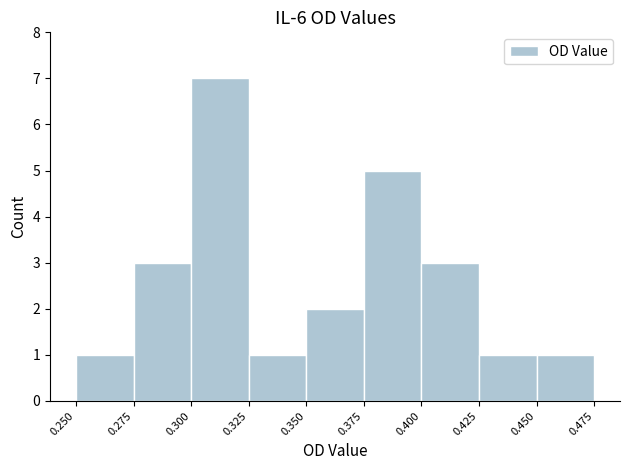

Reading left to right, transcribe this chart: for each bar, give the range it covers on the x-axis and its height. The values are not printed on the chart, so give them approximately, as read against the axis.

0.250 to 0.275: 1
0.275 to 0.300: 3
0.300 to 0.325: 7
0.325 to 0.350: 1
0.350 to 0.375: 2
0.375 to 0.400: 5
0.400 to 0.425: 3
0.425 to 0.450: 1
0.450 to 0.475: 1